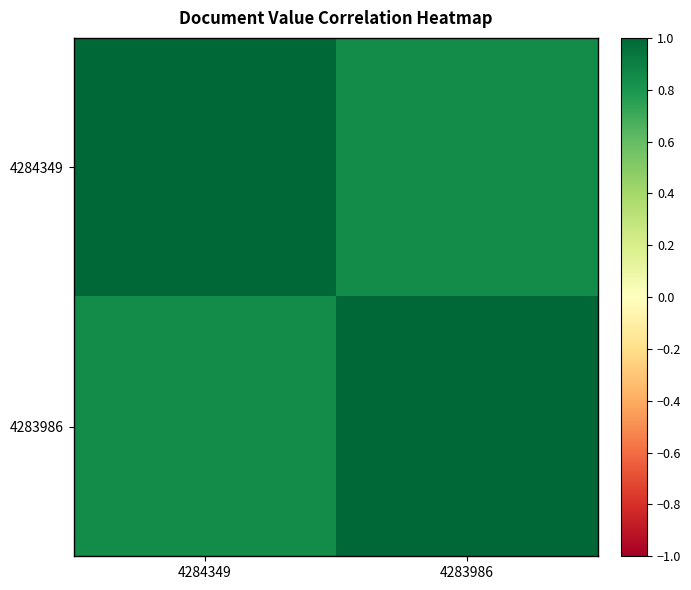

Which series has the largest range (max minus min)?

4284349